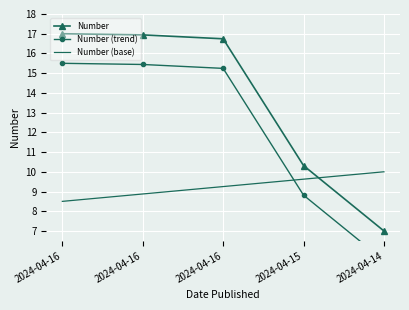

What are all the series names shown in the legend?

Number, Number (trend), Number (base)